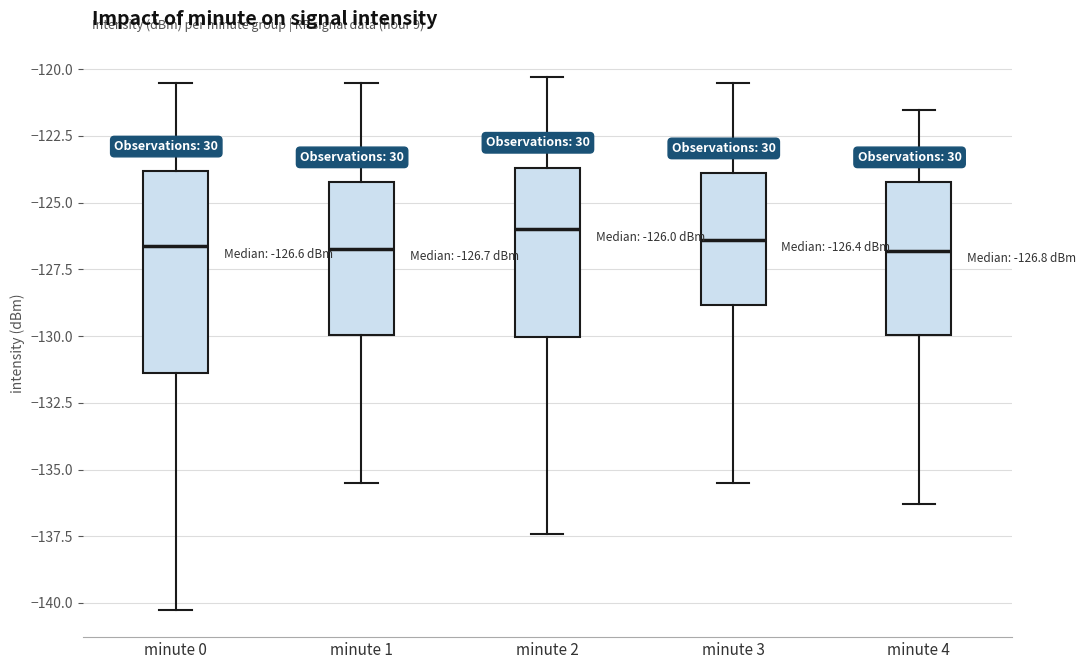

Which box is the tallest, from its lower edge to its upper edge?

minute 0